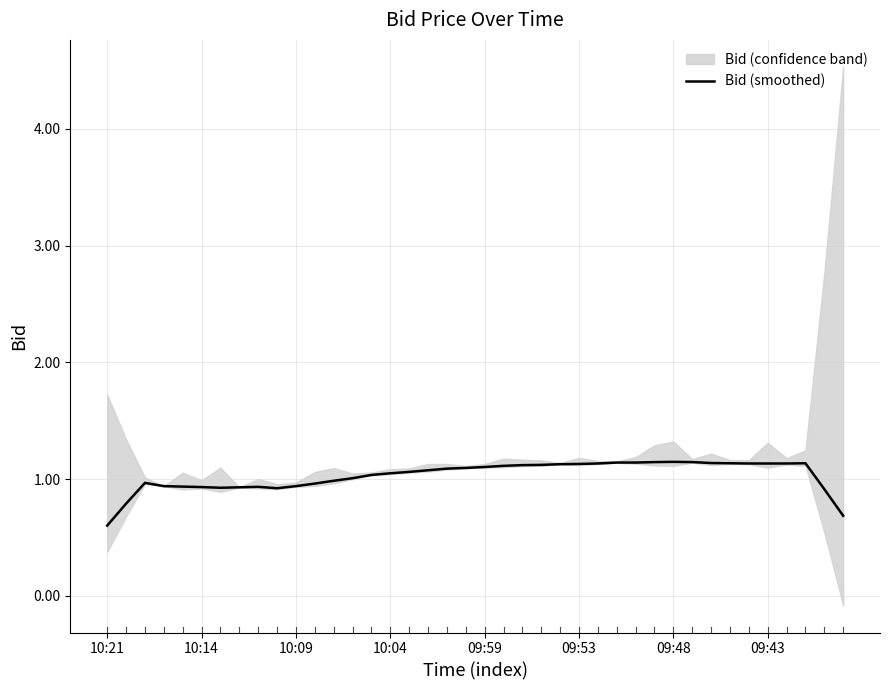

True or false: there are more than 0 points higher than both neighbors.

True